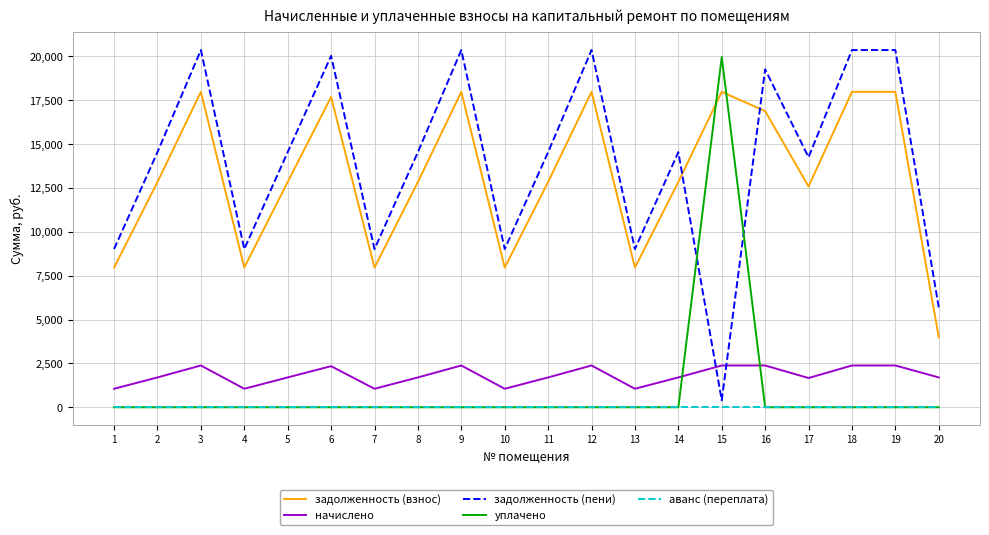

At which label is задолженность (взнос) closest to 10983?

17